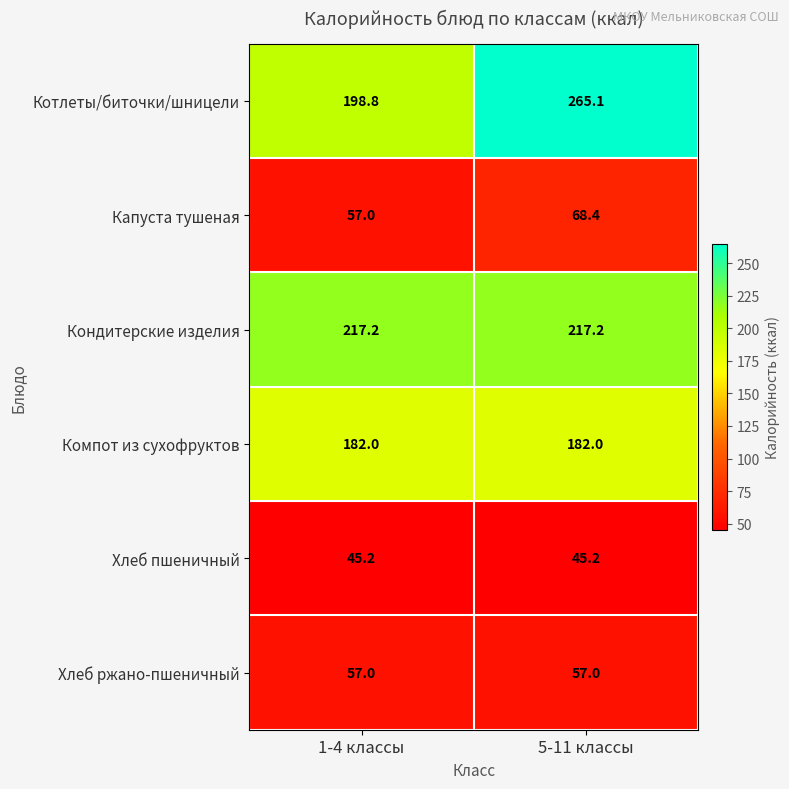

Reading right to left, list all the values displayed in this chart.

Котлеты/биточки/шницели: 5-11 классы=265.1	1-4 классы=198.8
Капуста тушеная: 5-11 классы=68.4	1-4 классы=57.0
Кондитерские изделия: 5-11 классы=217.2	1-4 классы=217.2
Компот из сухофруктов: 5-11 классы=182.0	1-4 классы=182.0
Хлеб пшеничный: 5-11 классы=45.2	1-4 классы=45.2
Хлеб ржано-пшеничный: 5-11 классы=57.0	1-4 классы=57.0